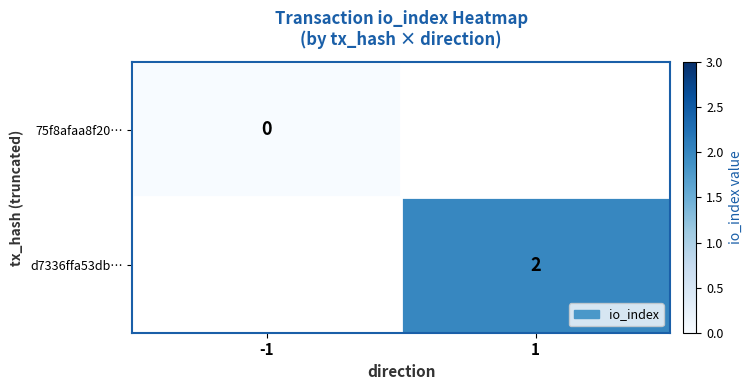

The d7336ffa53db… series shows 3 at 1. True or false?

False